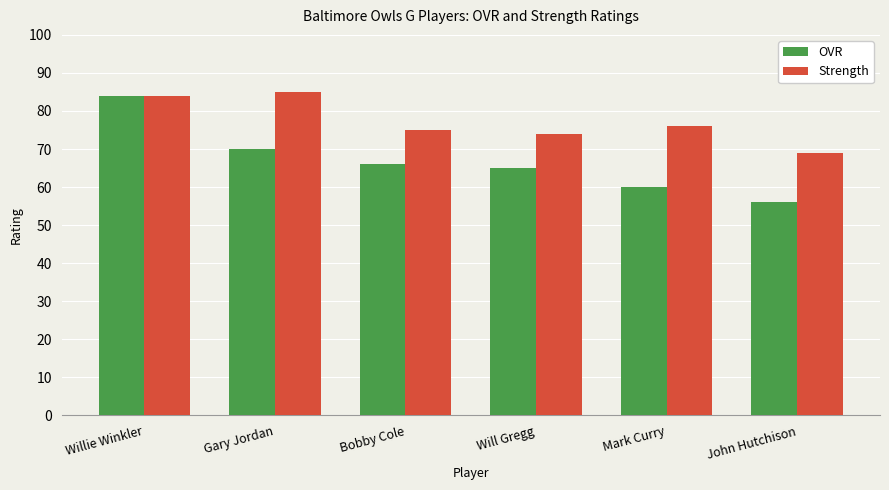

Reading left to right, transcribe all the data shown in this chart.

OVR: 84	70	66	65	60	56
Strength: 84	85	75	74	76	69